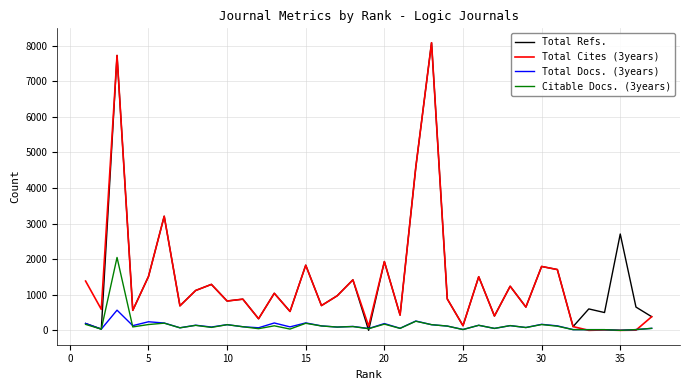

How many lines are shown in the chart?

4